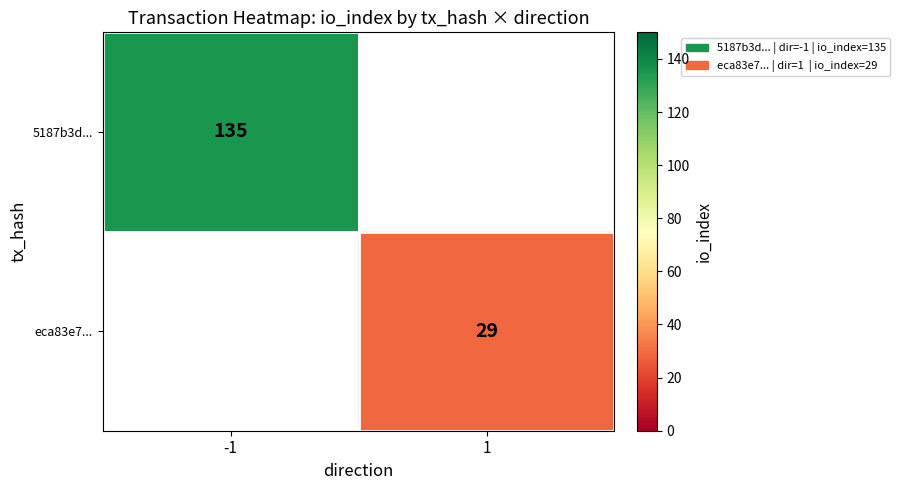

The eca83e7... series shows 29 at 1. True or false?

True